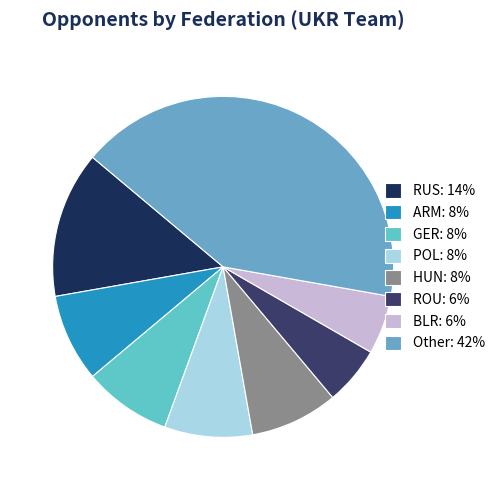

How many slices are in this pie chart?

8